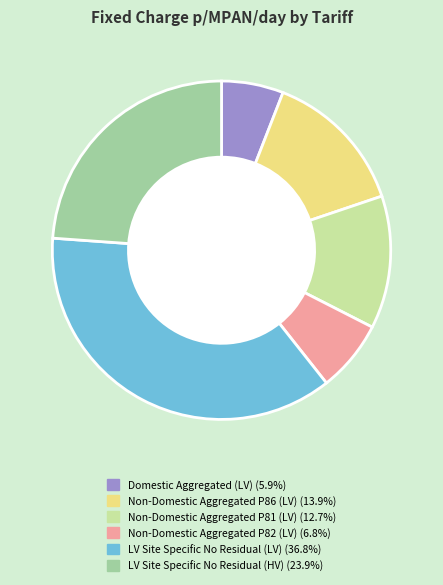

Between Domestic Aggregated (LV) and Non-Domestic Aggregated P86 (LV), which is larger?

Non-Domestic Aggregated P86 (LV)